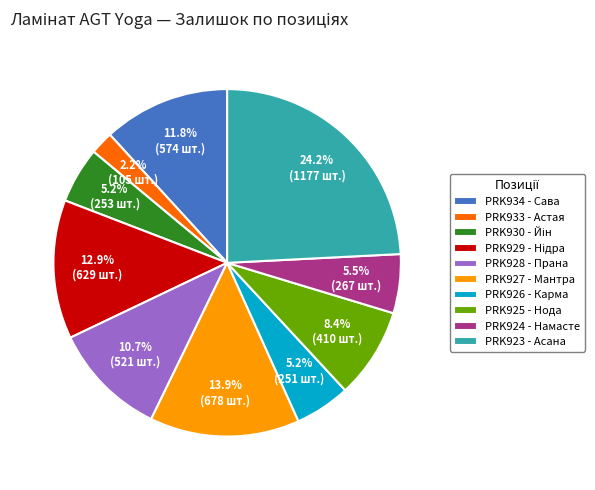

Combined, do PRK928 - Прана and PRK923 - Асана account for over 50%?

No